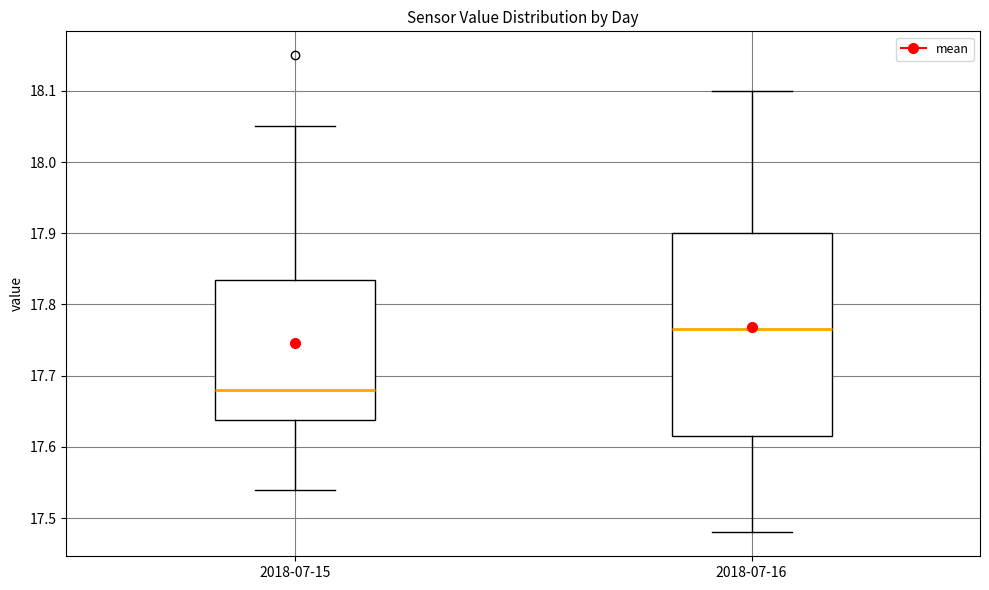

Which box is the tallest, from its lower edge to its upper edge?

2018-07-16